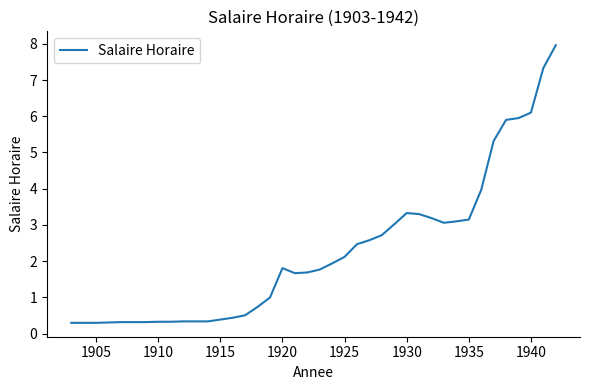

What is the difference between the maximum and minimum values?

7.7